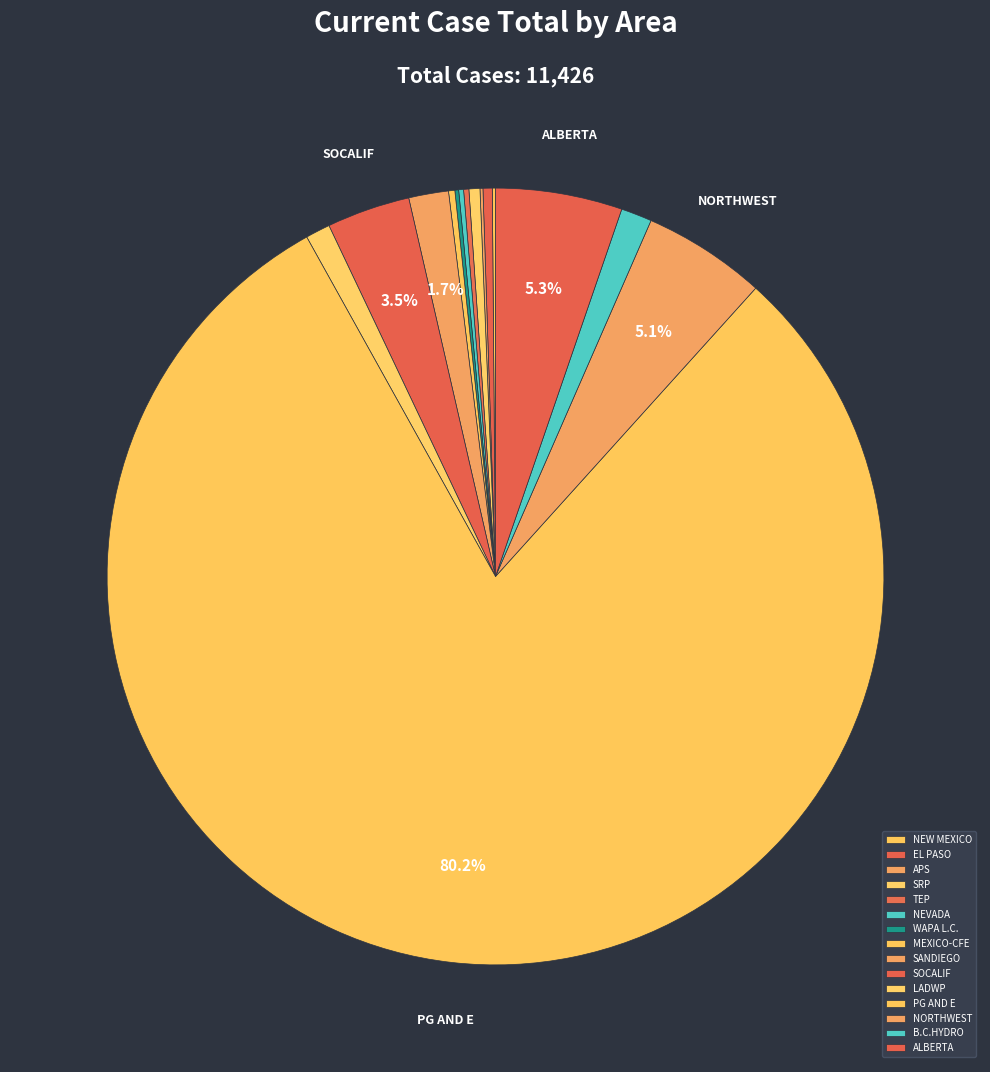

Does any single category account for the majority?

Yes